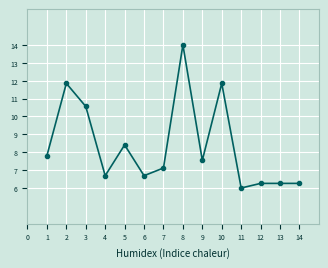

What is the smallest value displayed?

6.0